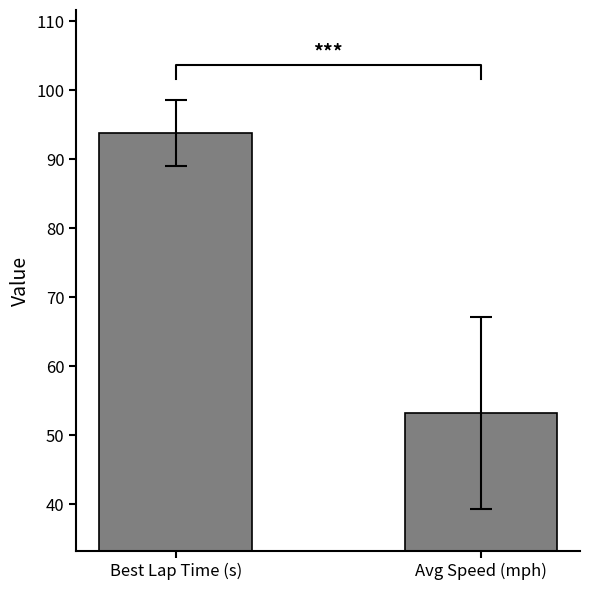

List the labels in order of value, smallest first.

Avg Speed (mph), Best Lap Time (s)